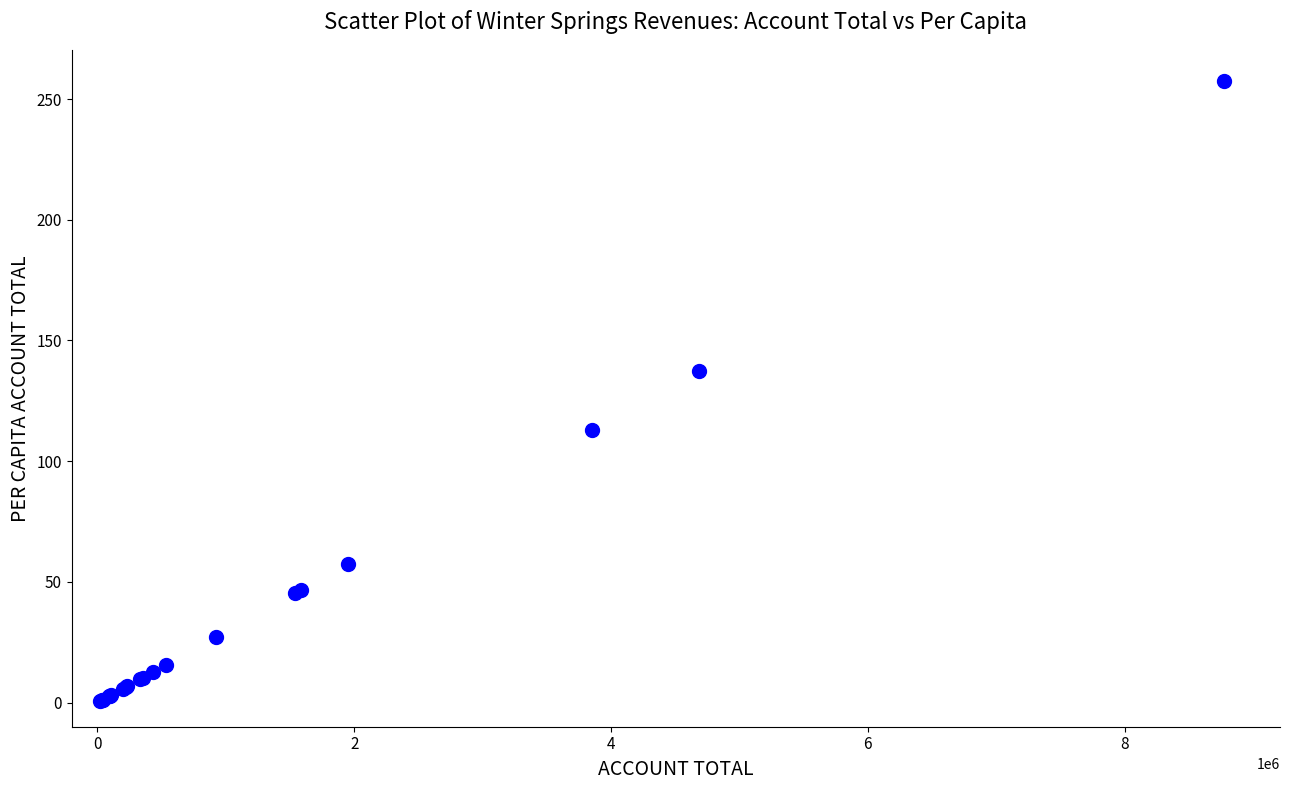

What Y value in the scatter plot is closest to 129?

137.5